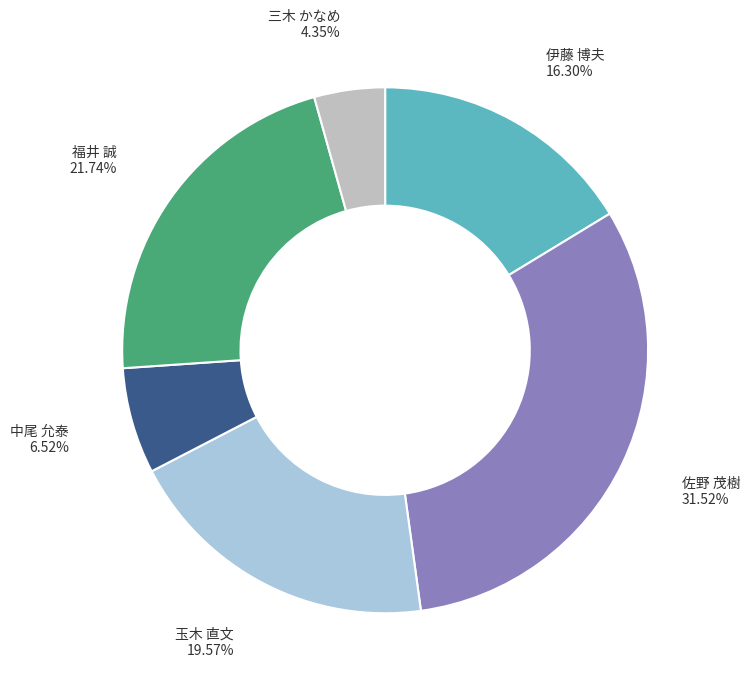

Is there any slice that represents more than half of the pie?

No